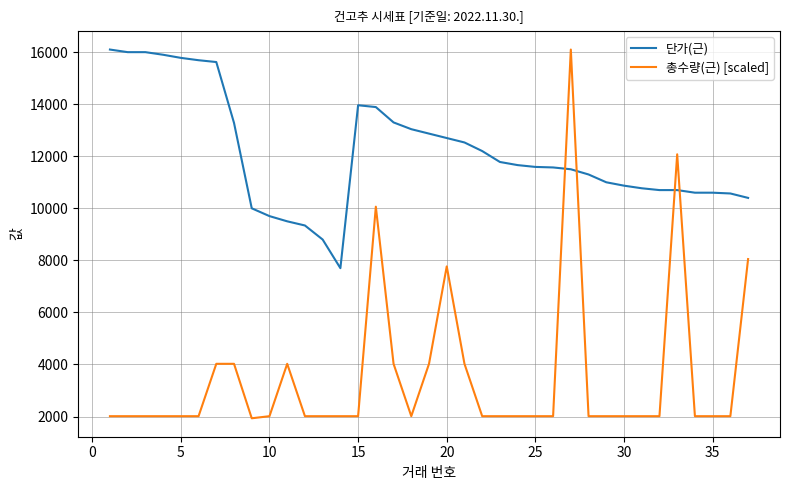

Rank the series by their average value, from lowest to highest.

총수량(근) [scaled], 단가(근)